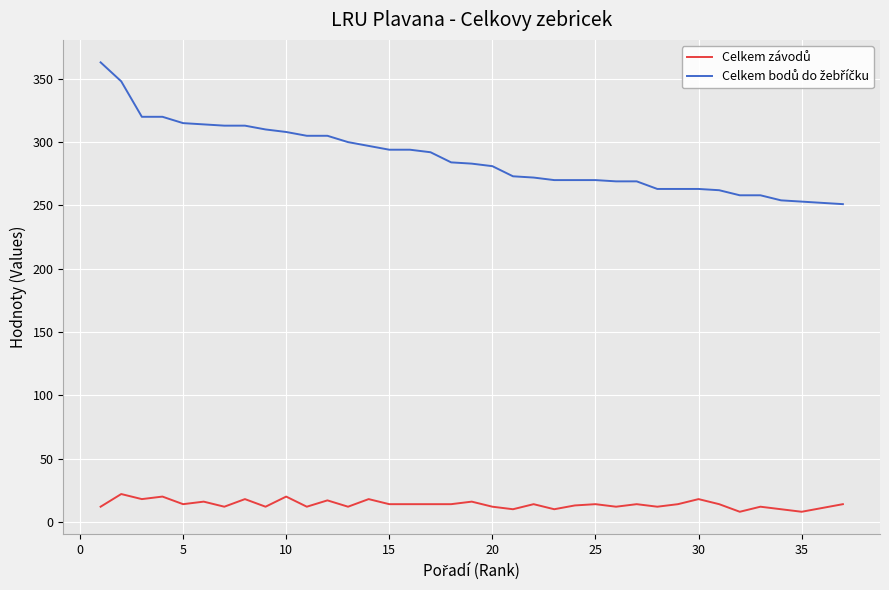

What is the spread (max minus min) of values at 30?

245